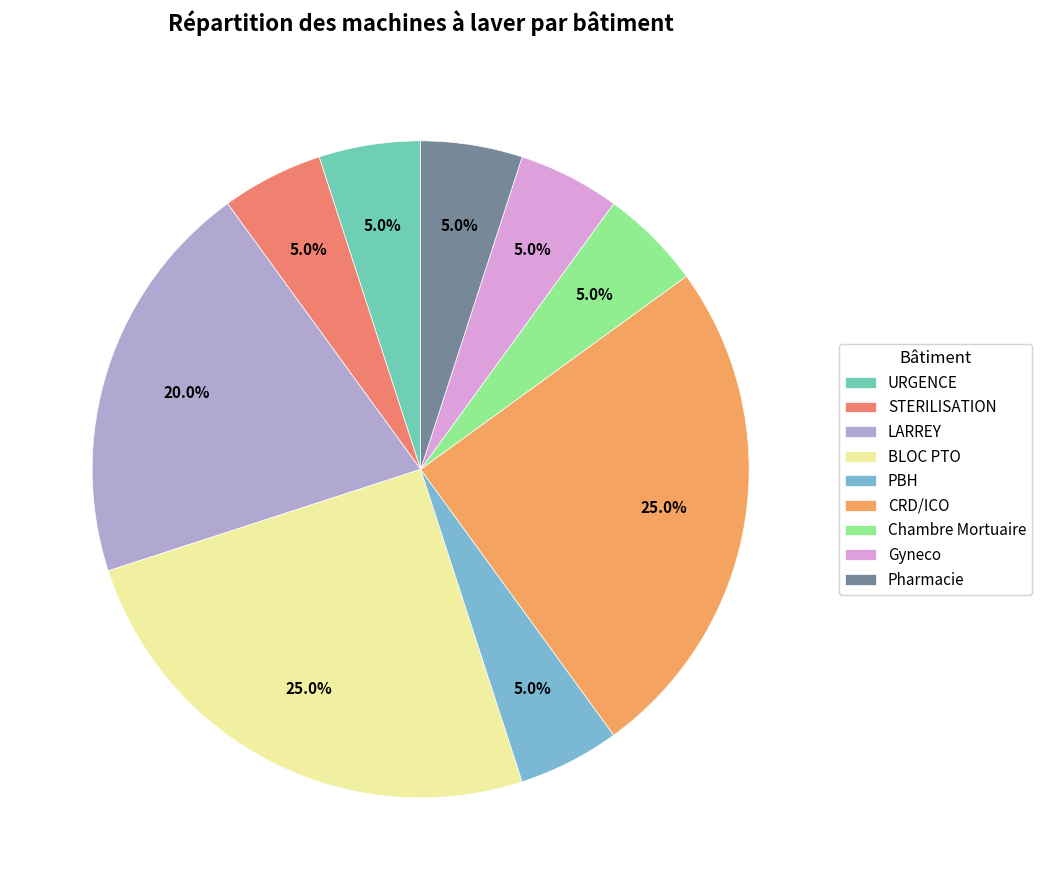

How many slices are in this pie chart?

9